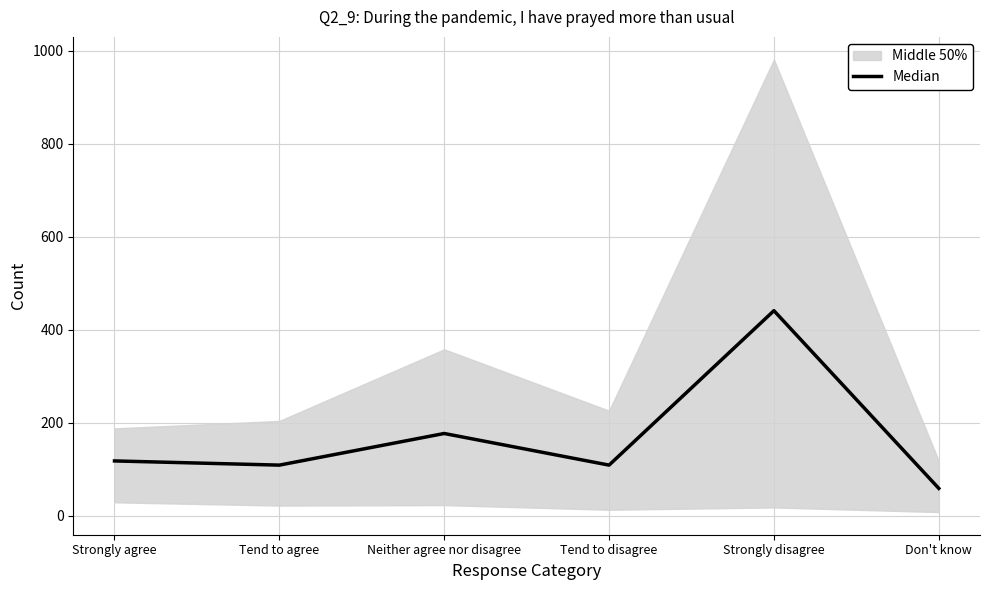

List the labels in order of value, smallest first.

Don't know, Tend to agree, Tend to disagree, Strongly agree, Neither agree nor disagree, Strongly disagree